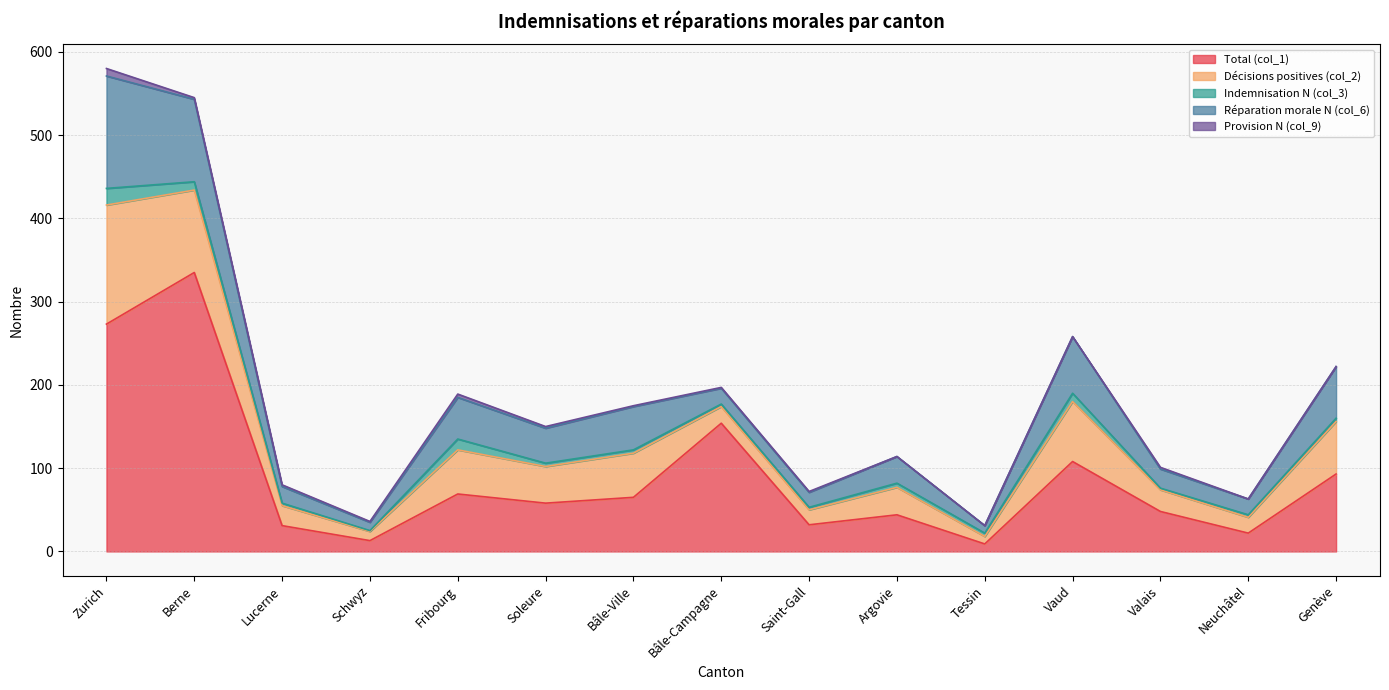

The value of Total (col_1) at Saint-Gall is 32. True or false?

True